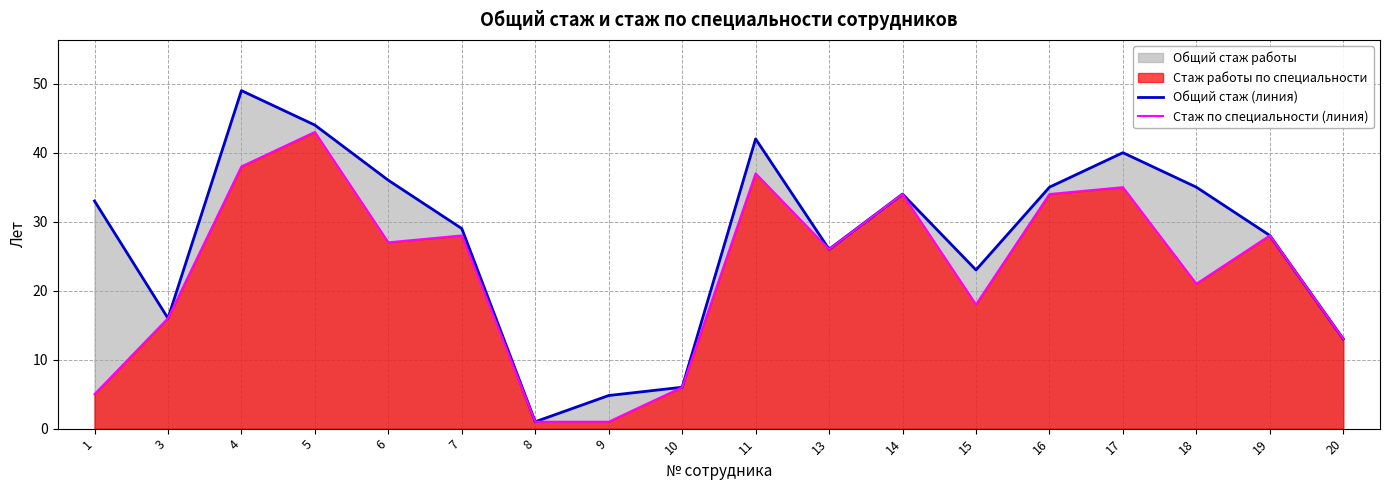

List the series in order of their peak value, highest first.

Общий стаж (линия), Стаж по специальности (линия)